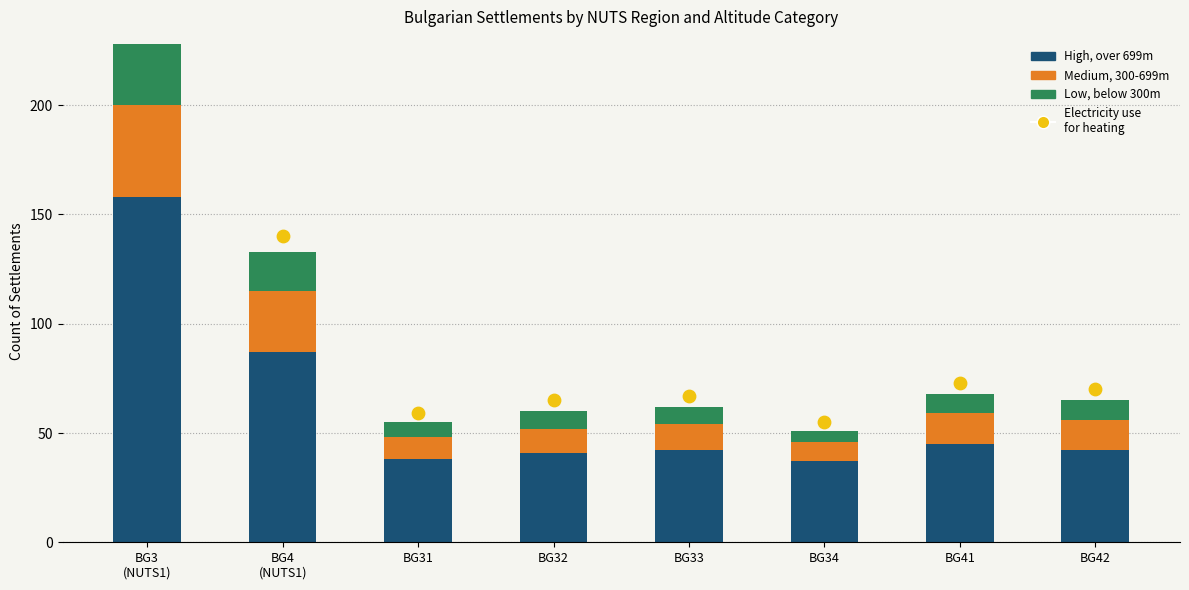

Which series has the largest total across all categories?

Electricity use for heating